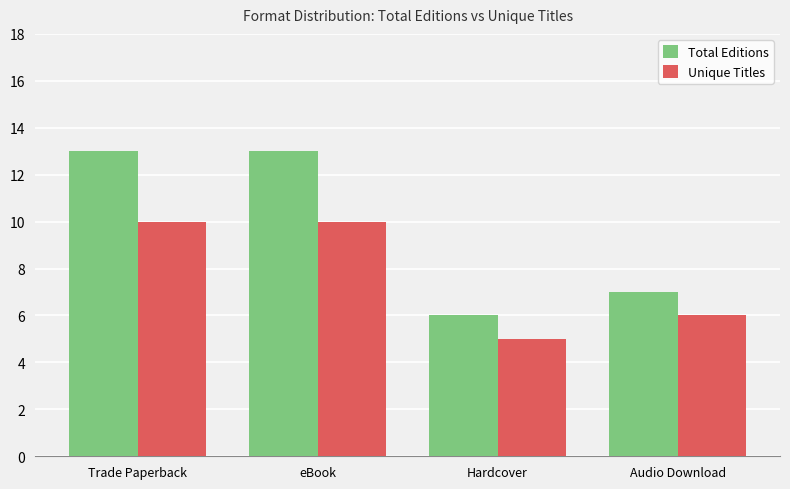

What is the highest value of the Total Editions series?

13